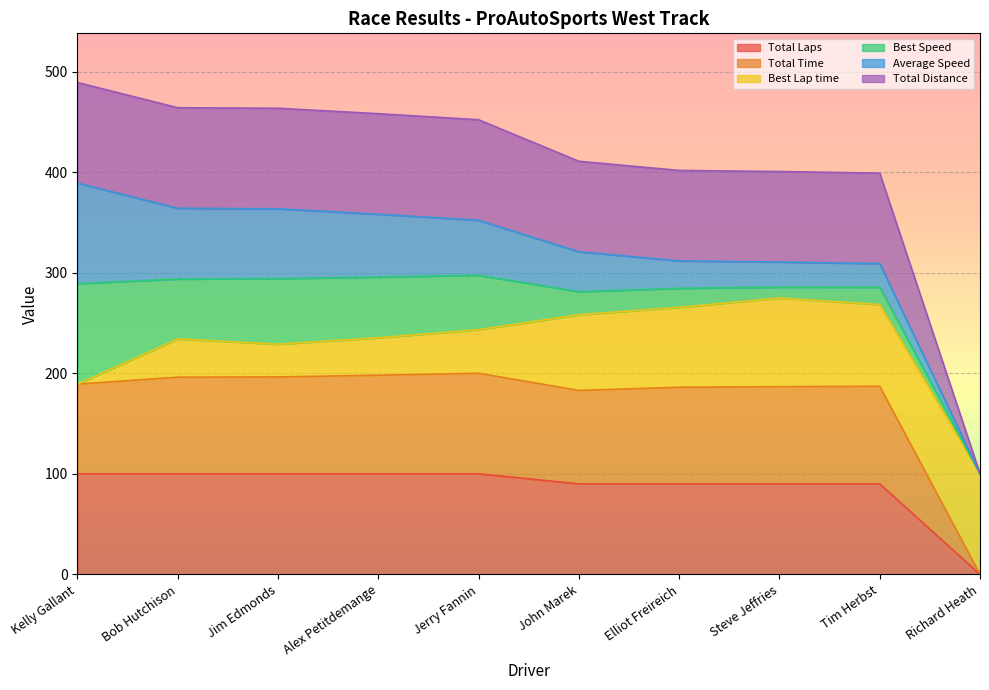

The value of Total Time at Alex Petitdemange is 308.6. True or false?

False